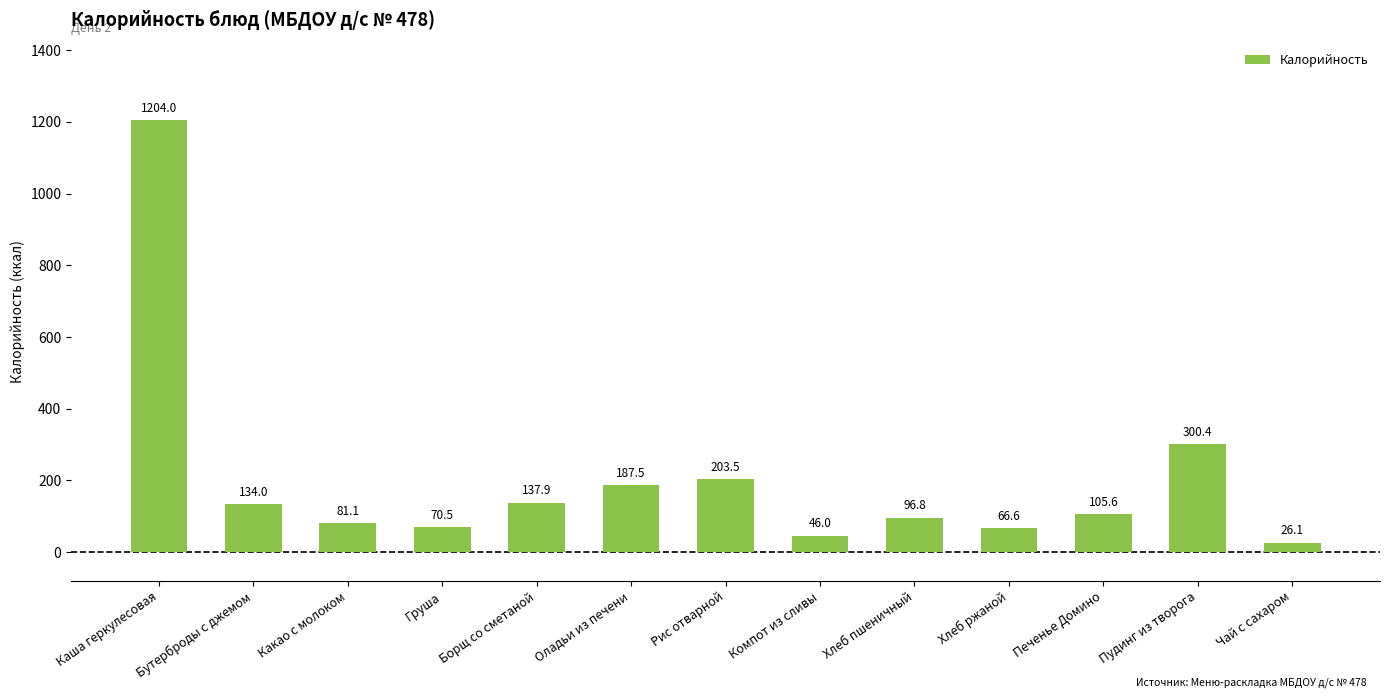

Are the bars grouped side by side (vs. stacked)?

No